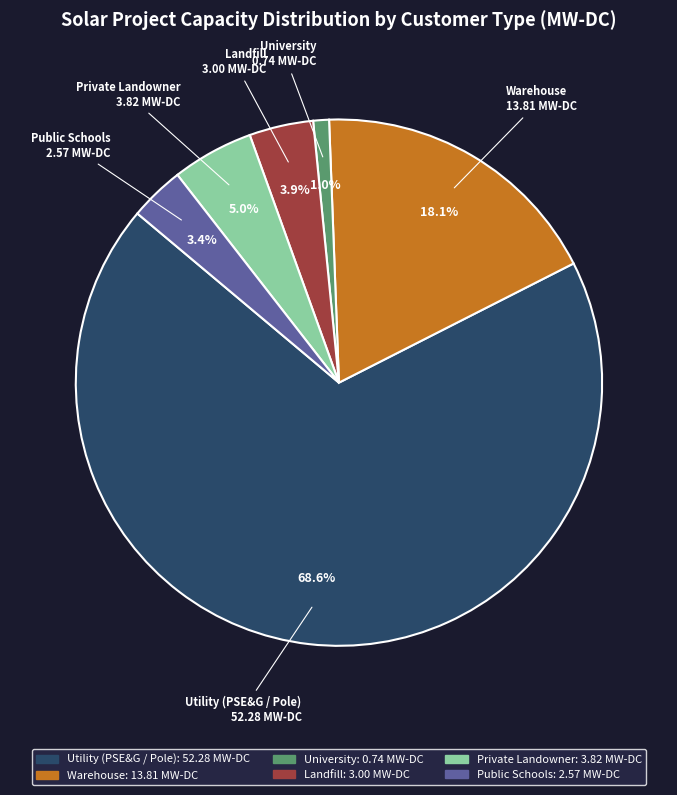

Is there a majority slice in this chart?

Yes